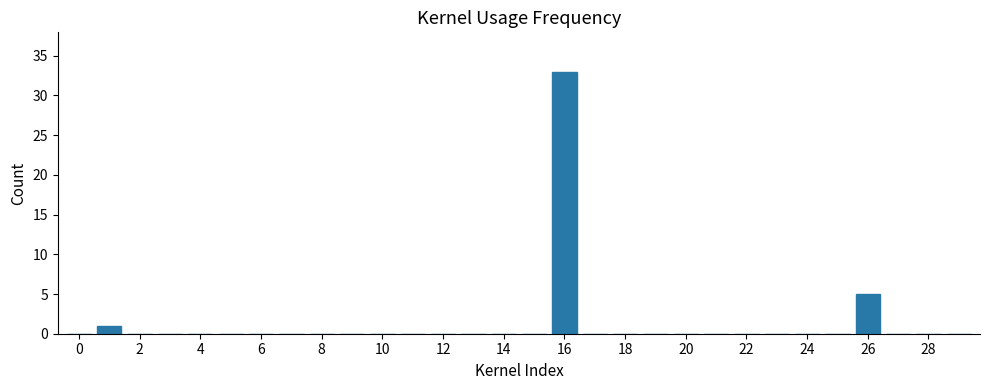

What is the sum of all values?

39